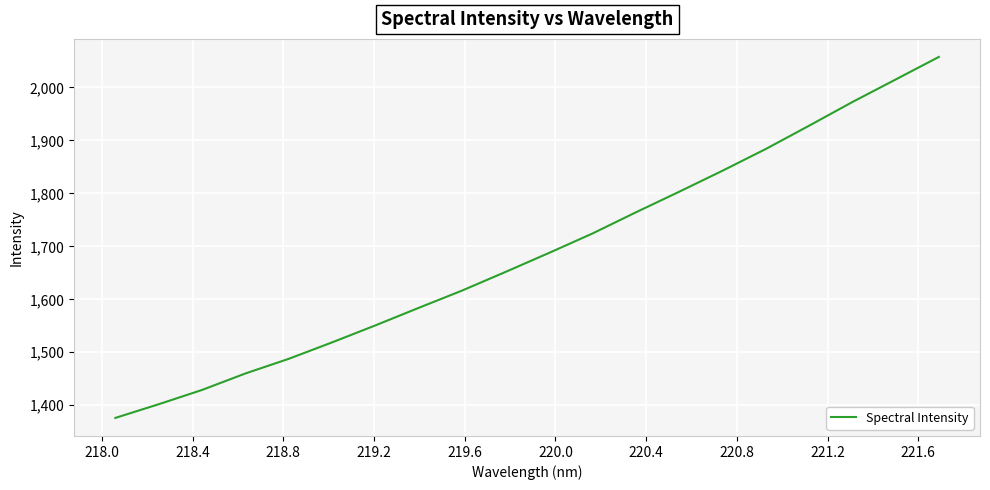

What is the difference between the maximum and minimum values?

681.3